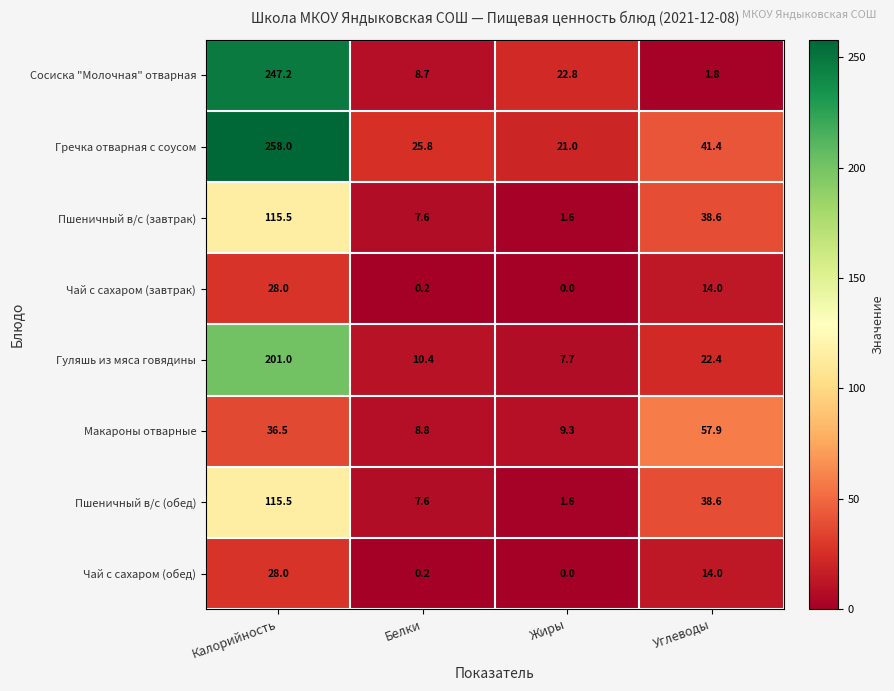

Count the number of data series in this chart.

8